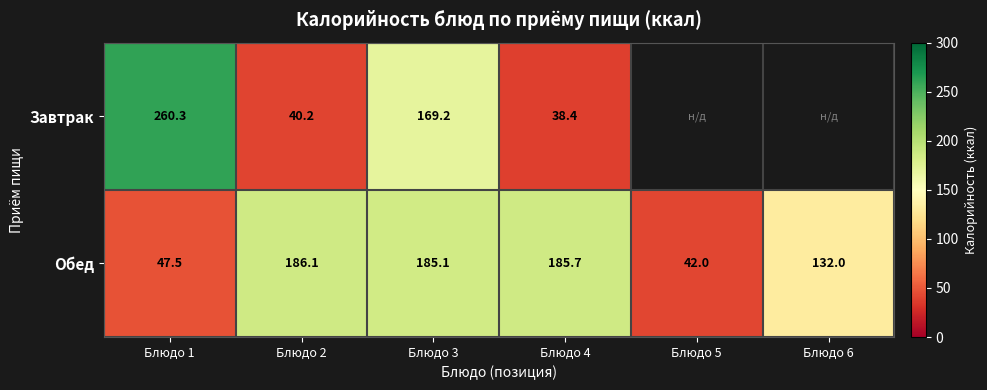

Which series changed the most between Блюдо 1 and Блюдо 3?

Обед